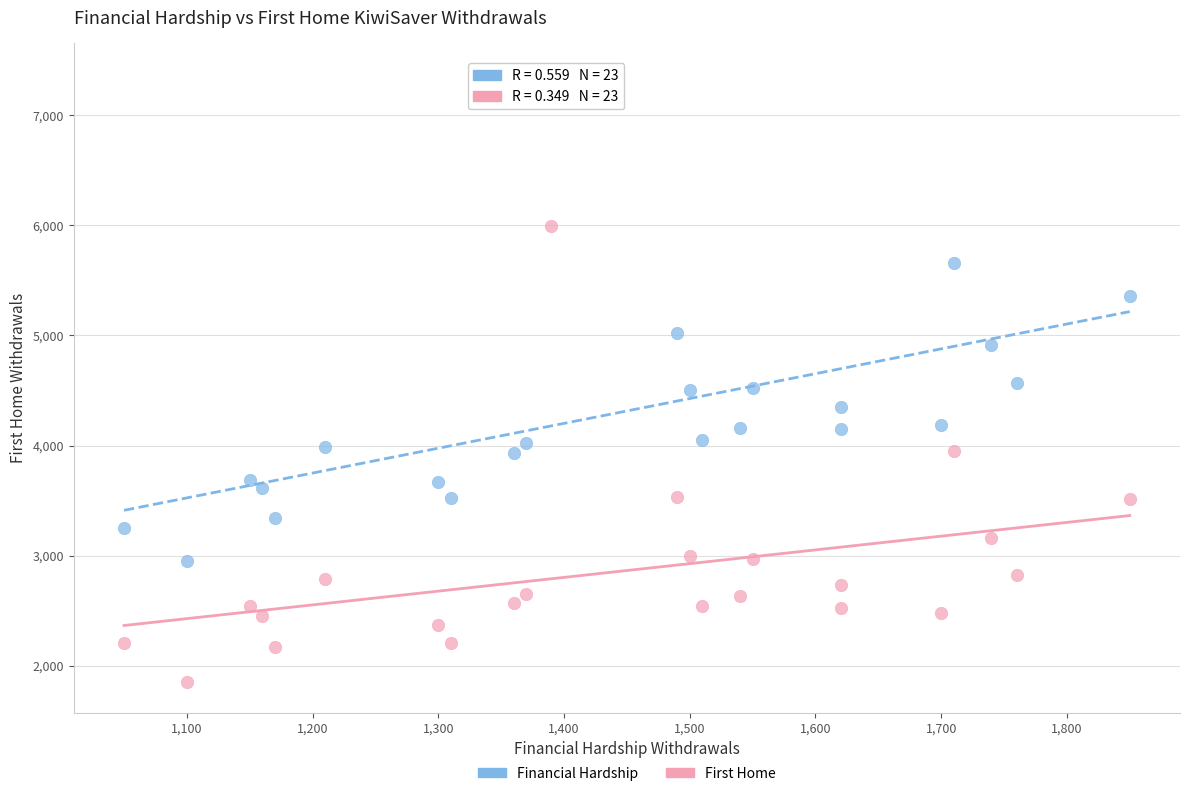

Across all data points, what is the range of Y values (max minus min)?

5530